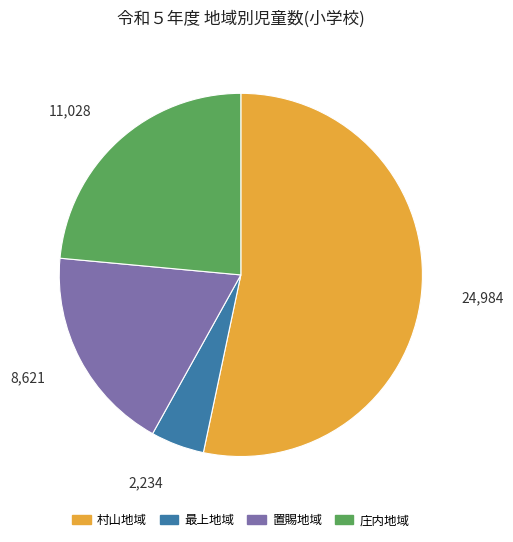

Do 置賜地域 and 庄内地域 together represent more than half of the pie?

No